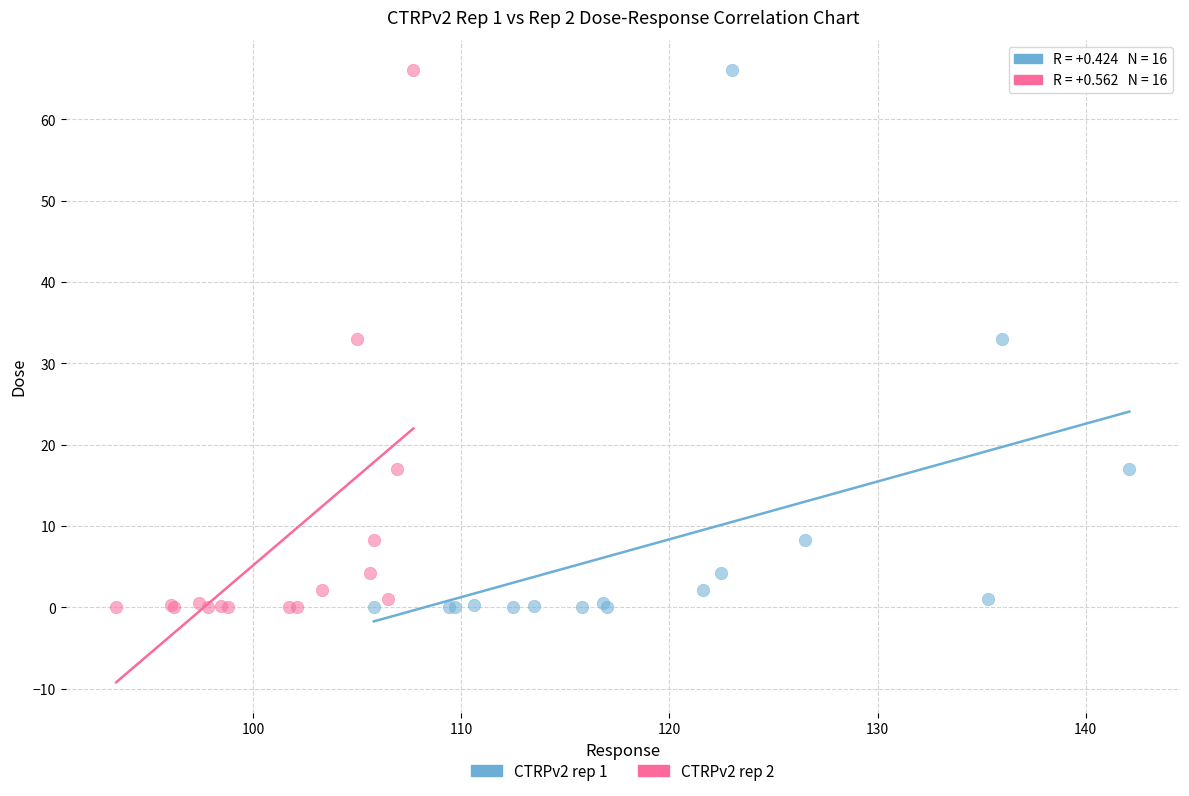

What are all the series names shown in the legend?

CTRPv2 rep 1, CTRPv2 rep 2